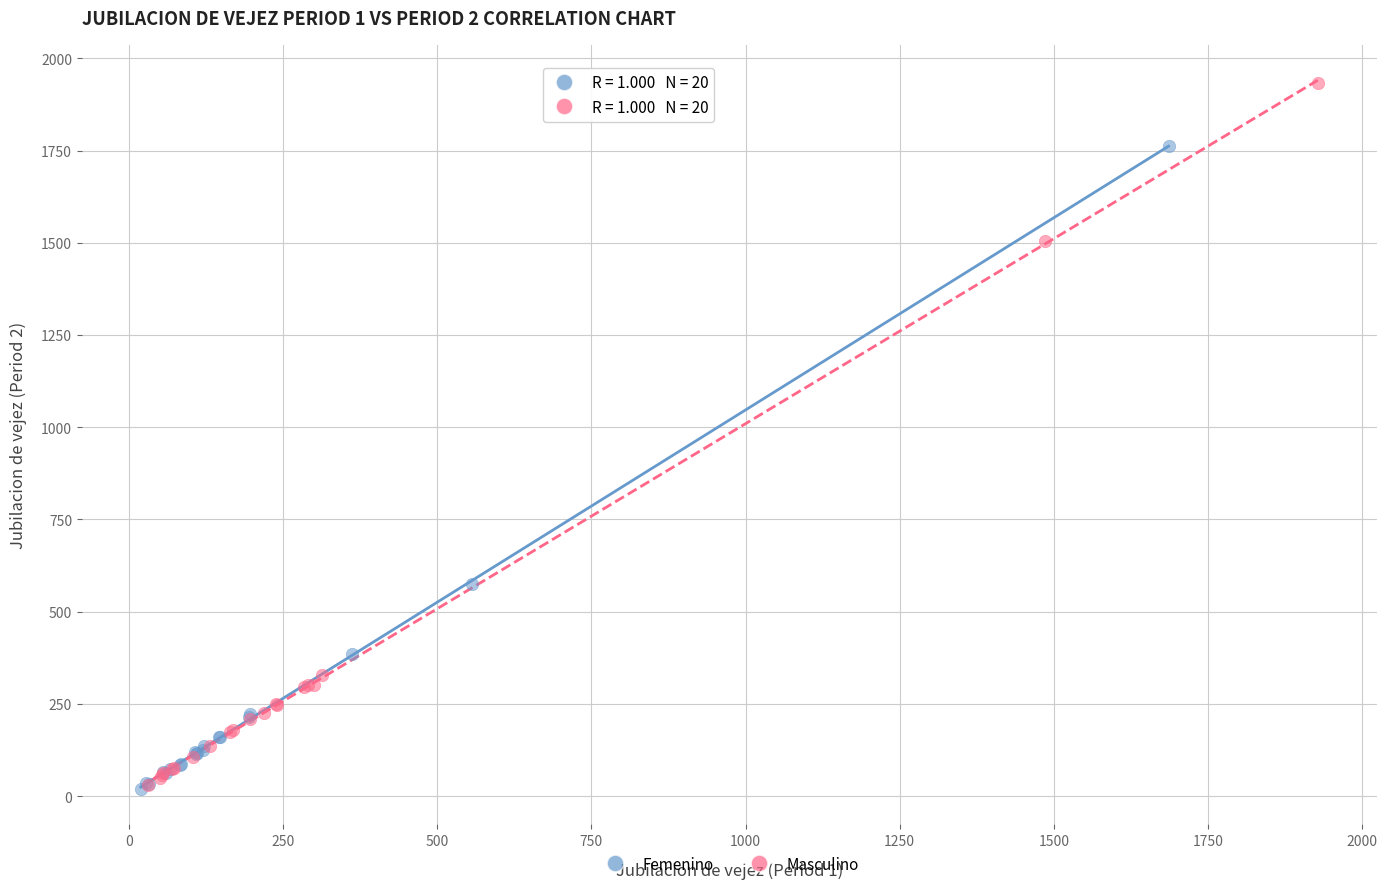

Which series reaches the maximum Y coordinate?

Masculino